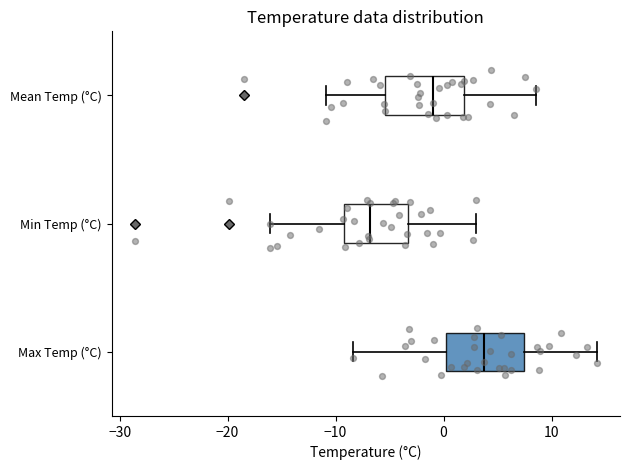

Where does the median line of the box for Mean Temp (°C) sit on the x-axis? The values are not printed on the chart, so give them approximately, as read against the axis.

-1